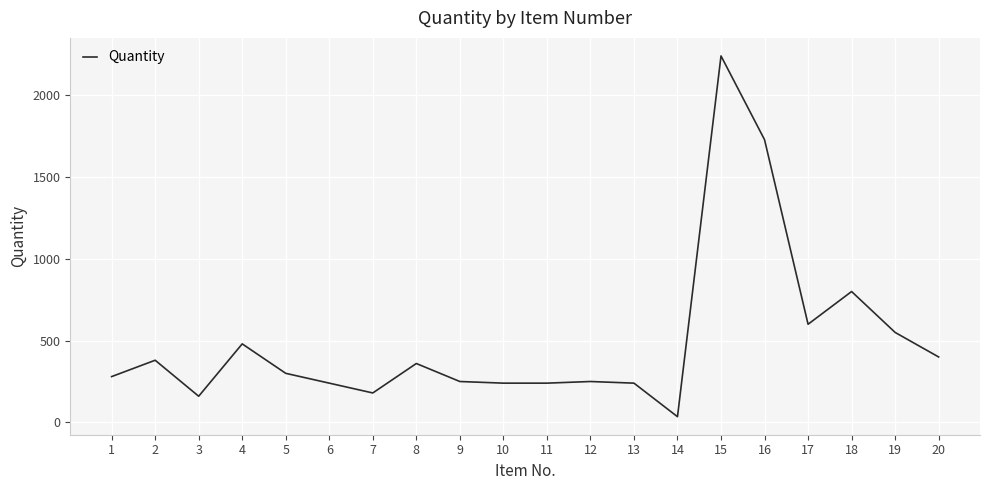

What is the change in value from 5 to 18?

+500